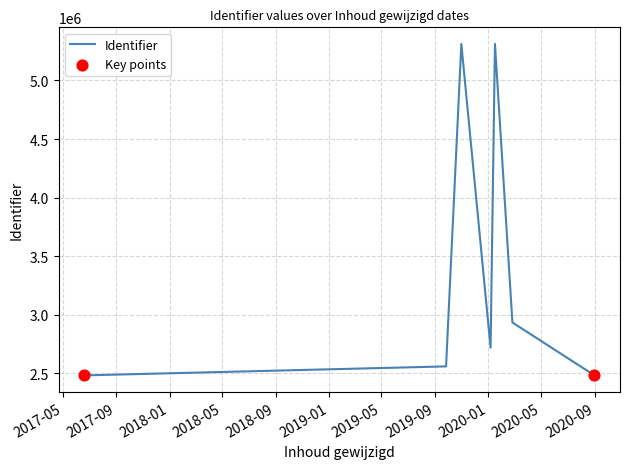

True or false: the data has more than 0 interior local peaks.

True